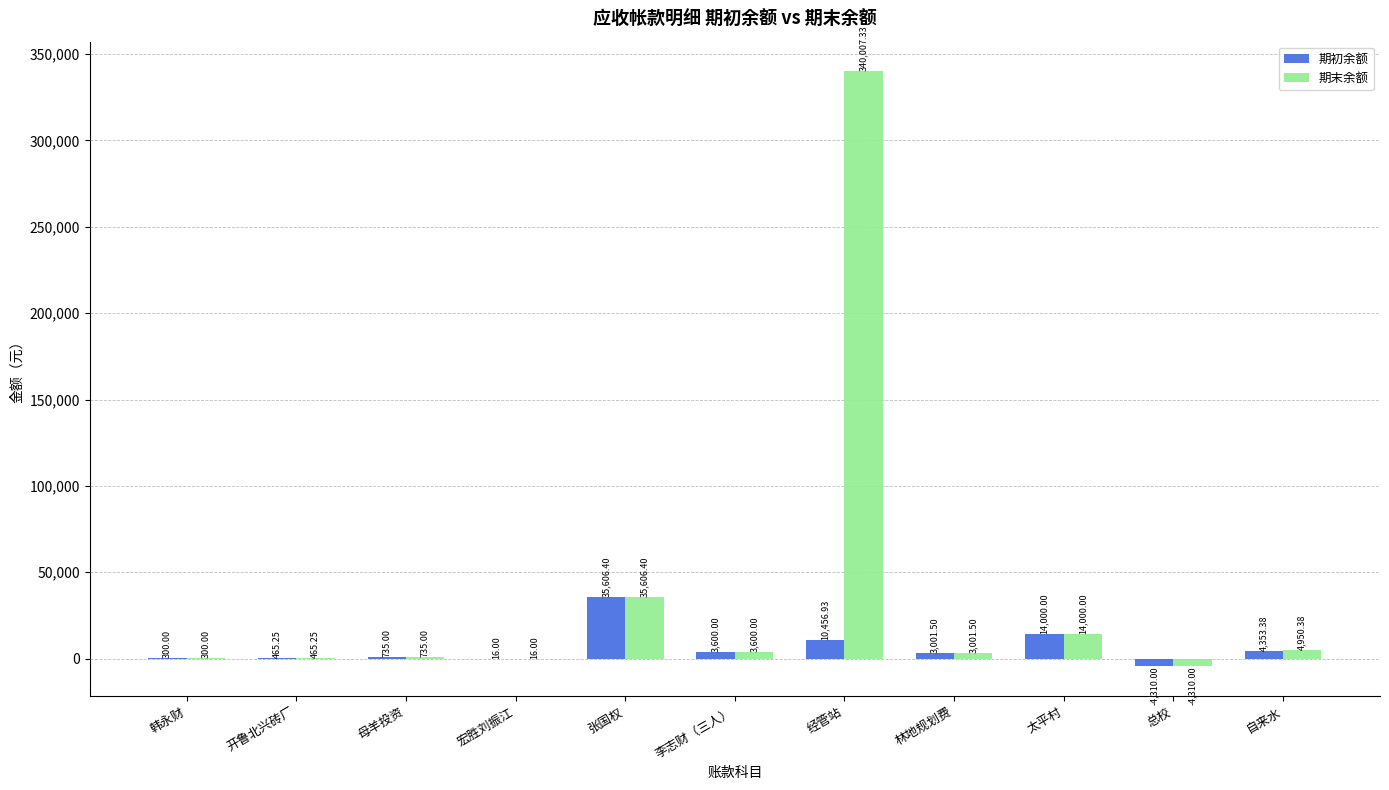

What is the sum of the 期末余额 values at 太平村 and 林地规划费?

17001.5